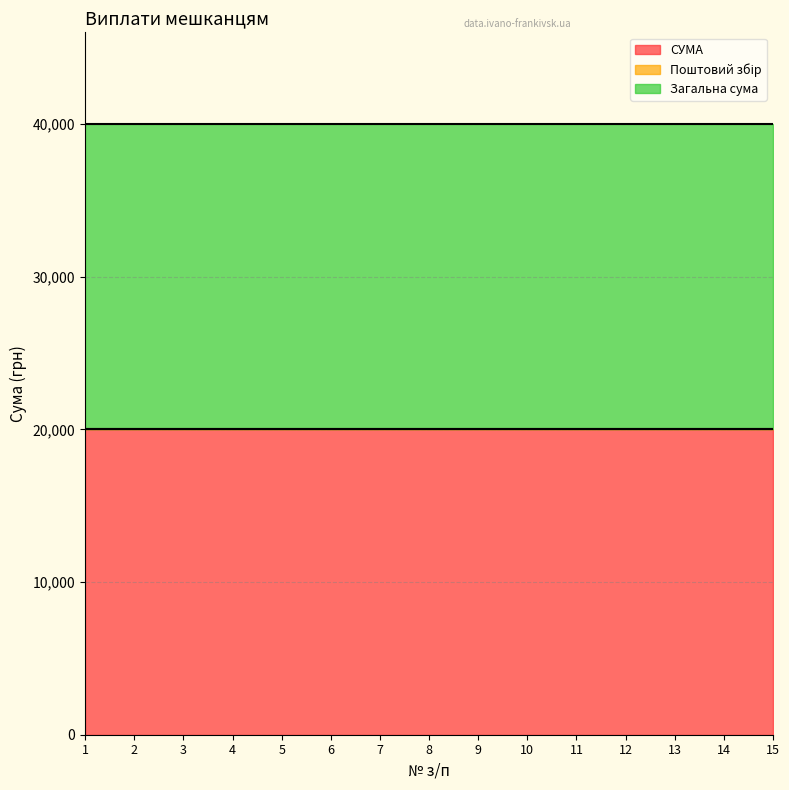

Where is Загальна сума nearest to the value 20000?

1